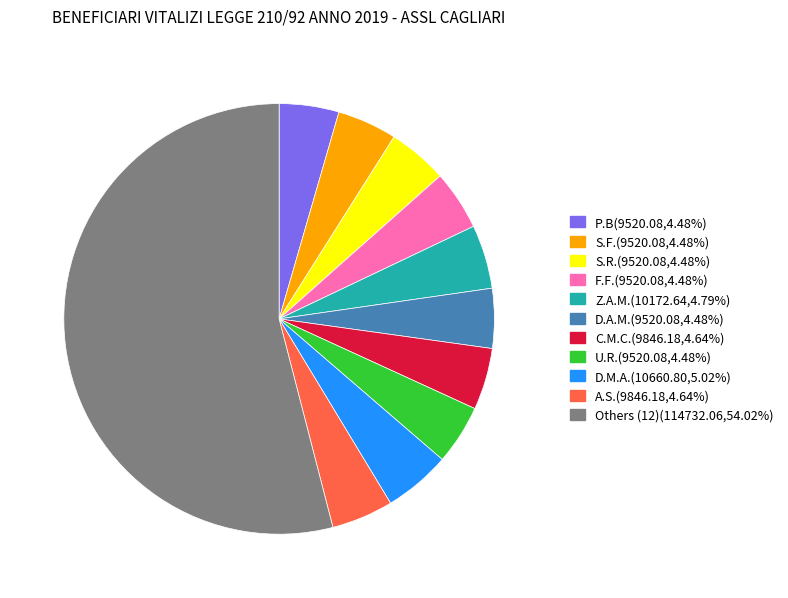

Is there a majority slice in this chart?

Yes